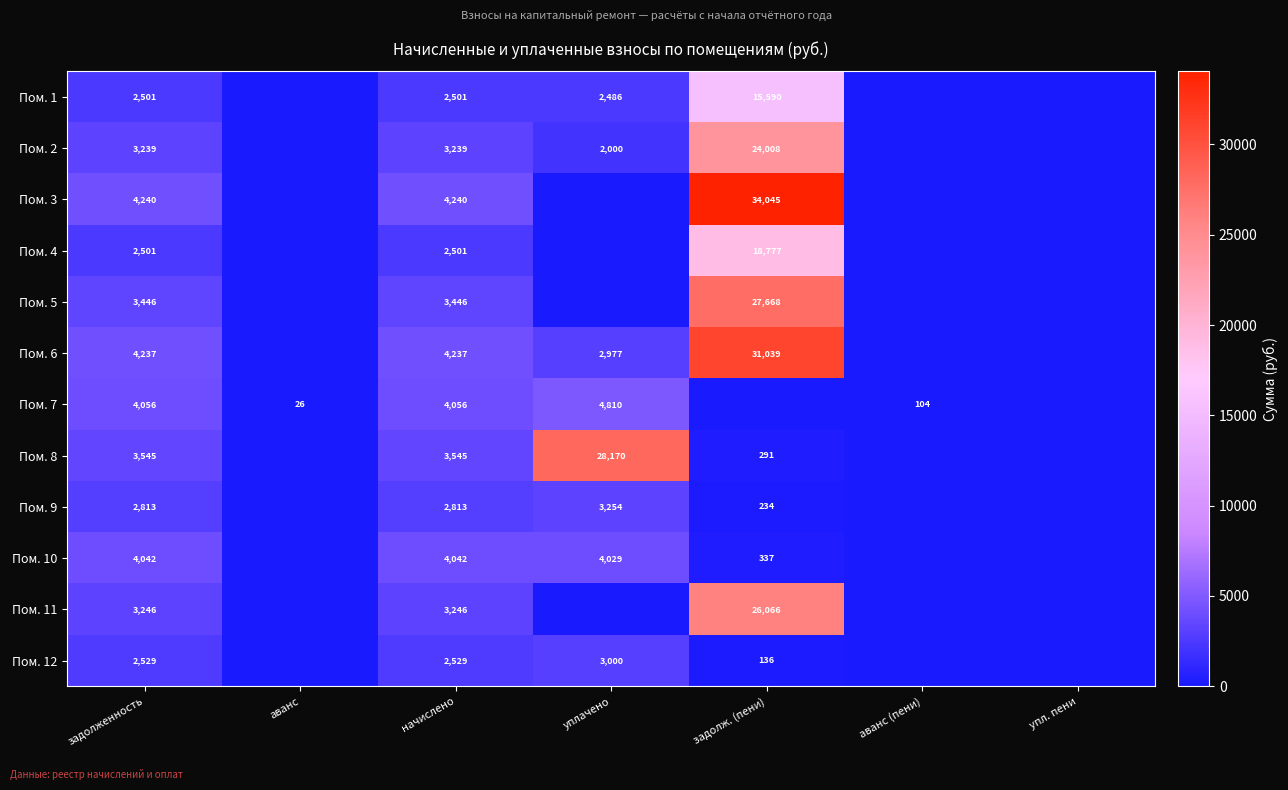

Is it true that Пом. 12 equals 2529 at задолженность?

True